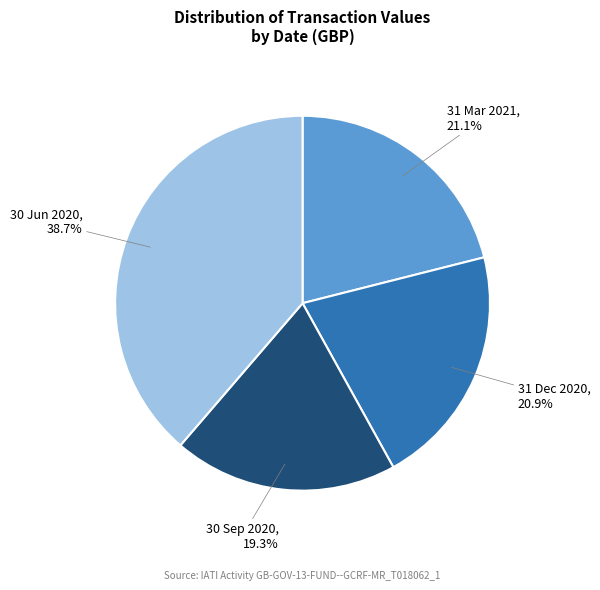

Does any single category account for the majority?

No